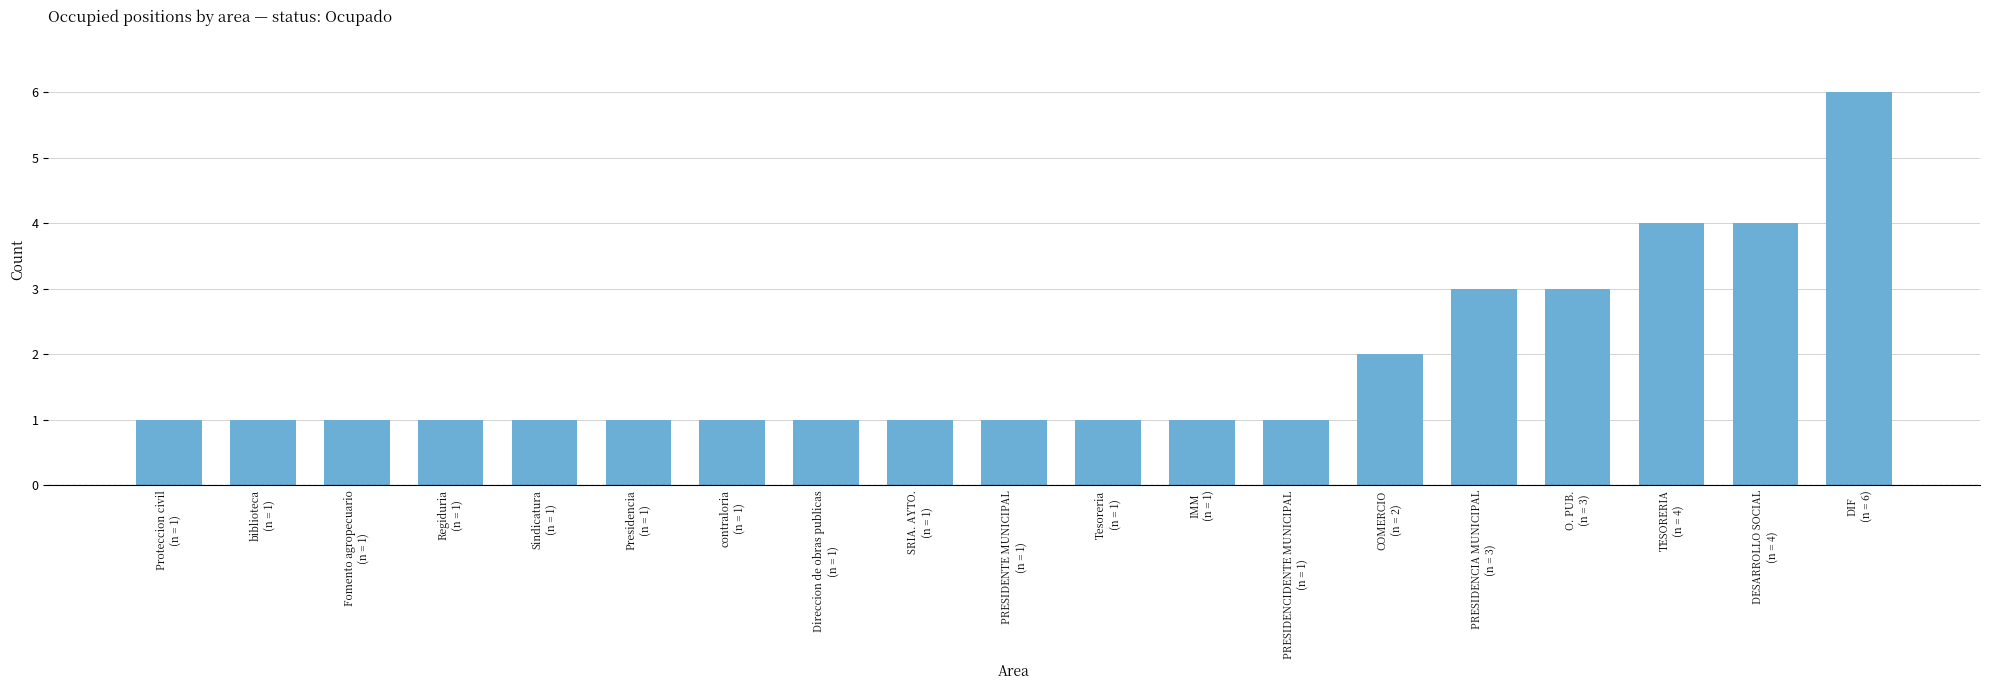

What is the value of the 15th bar from the left?

3